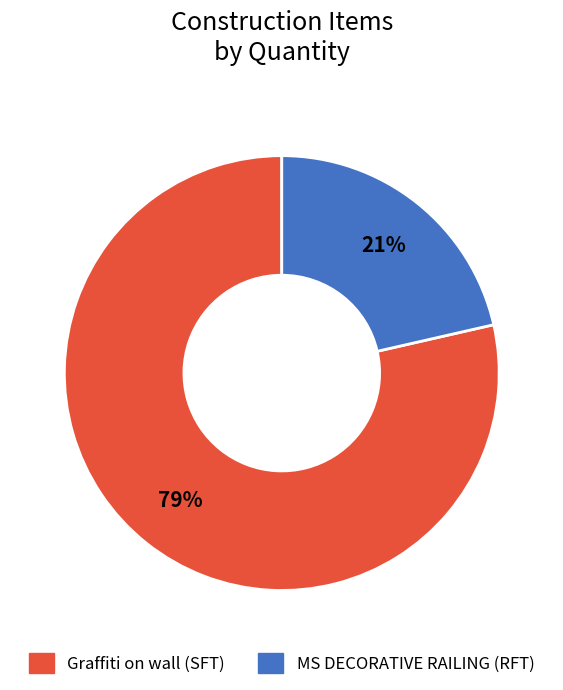

Which slice is the smallest?

MS DECORATIVE RAILING (RFT)